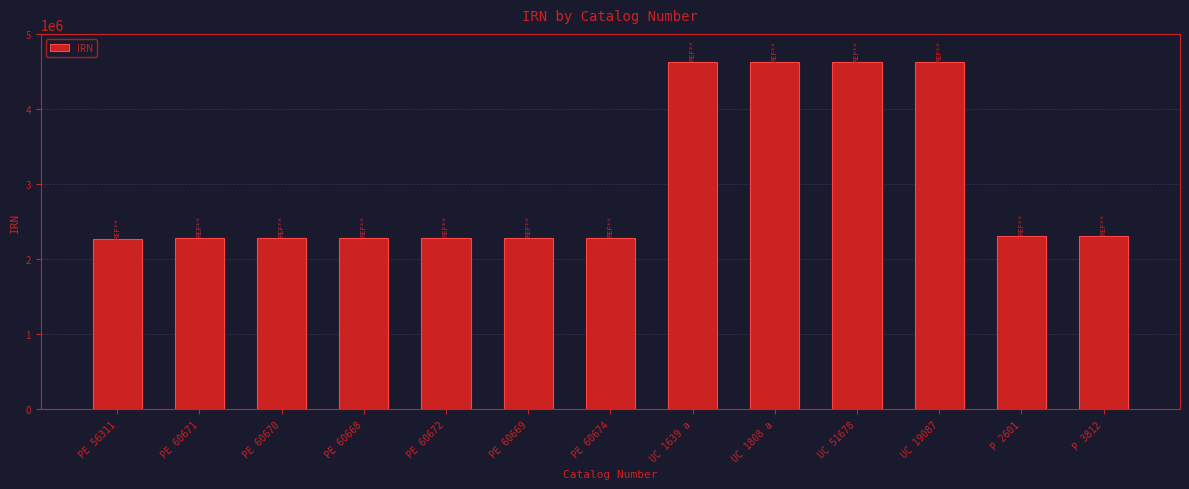

What is the smallest value displayed?

2267295